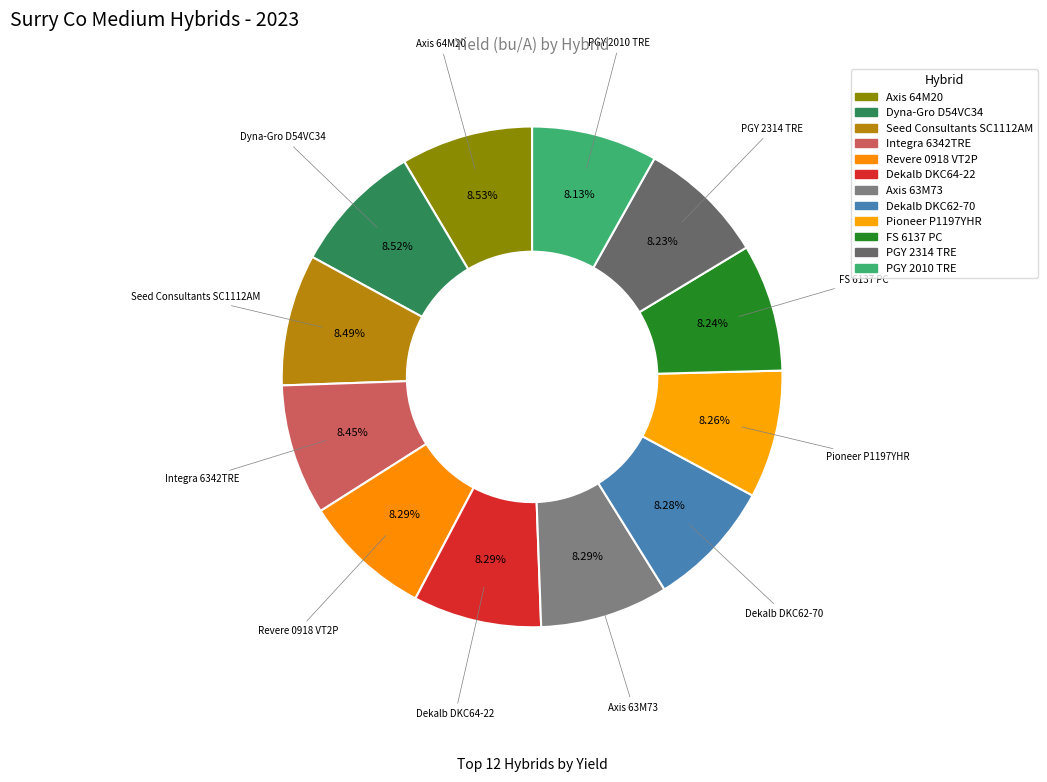

Count the number of slices in the pie.

12